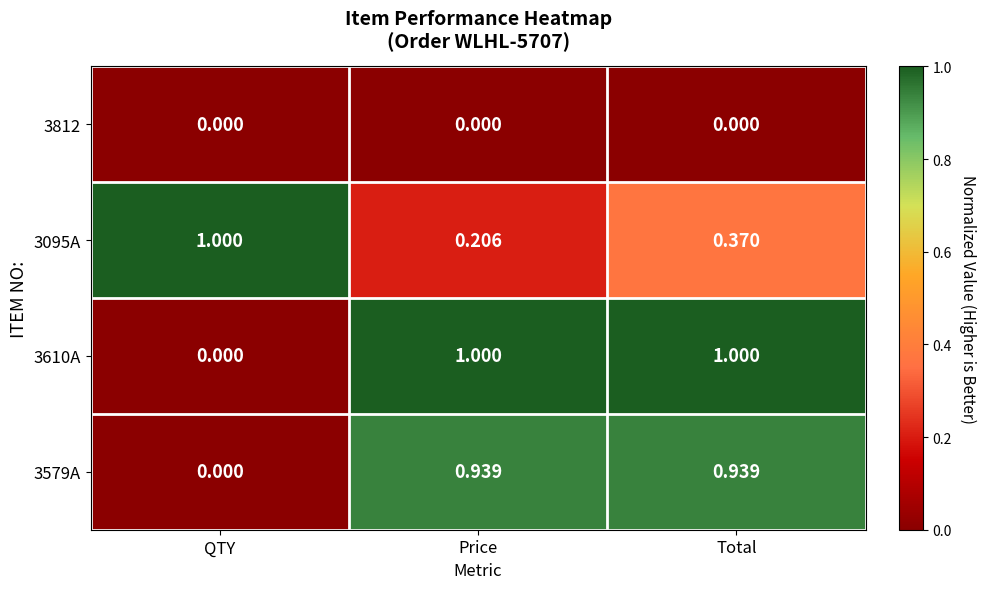

Which category has the highest value in the 3095A series?

QTY